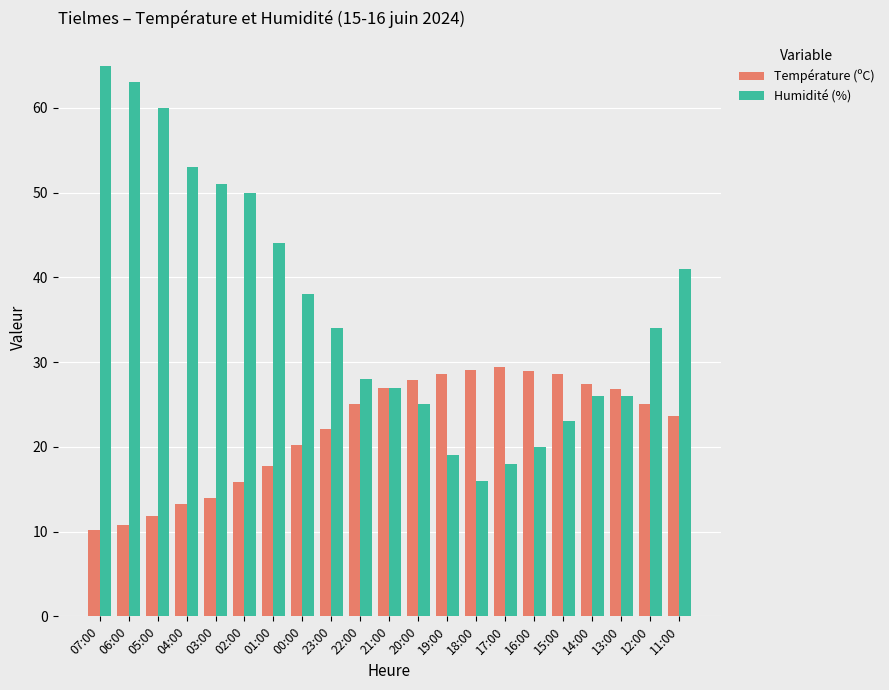

What is the sum of the Humidité (%) values at 18:00 and 21:00?

43.0